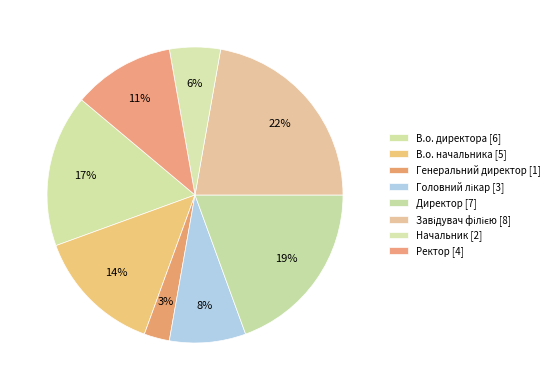

Count the number of slices in the pie.

8